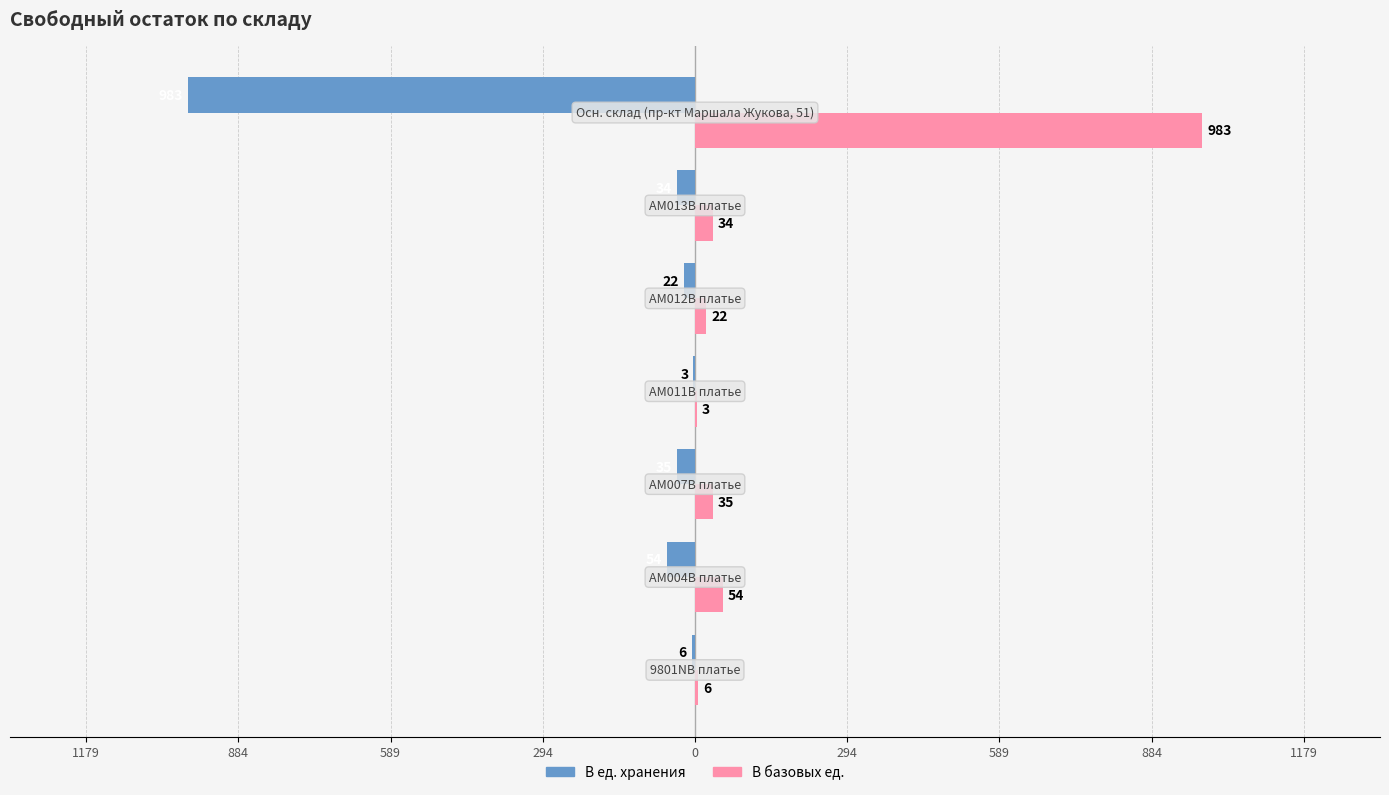

What are all the series names shown in the legend?

В ед. хранения, В базовых ед.